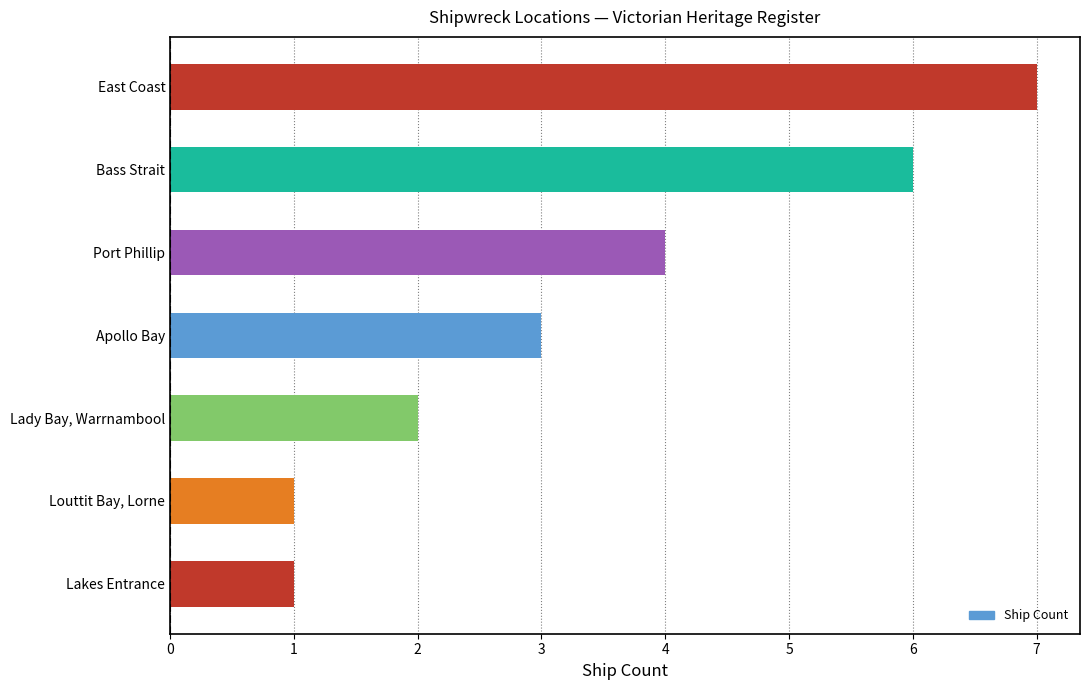

Is it true that the value at Bass Strait is 6?

True